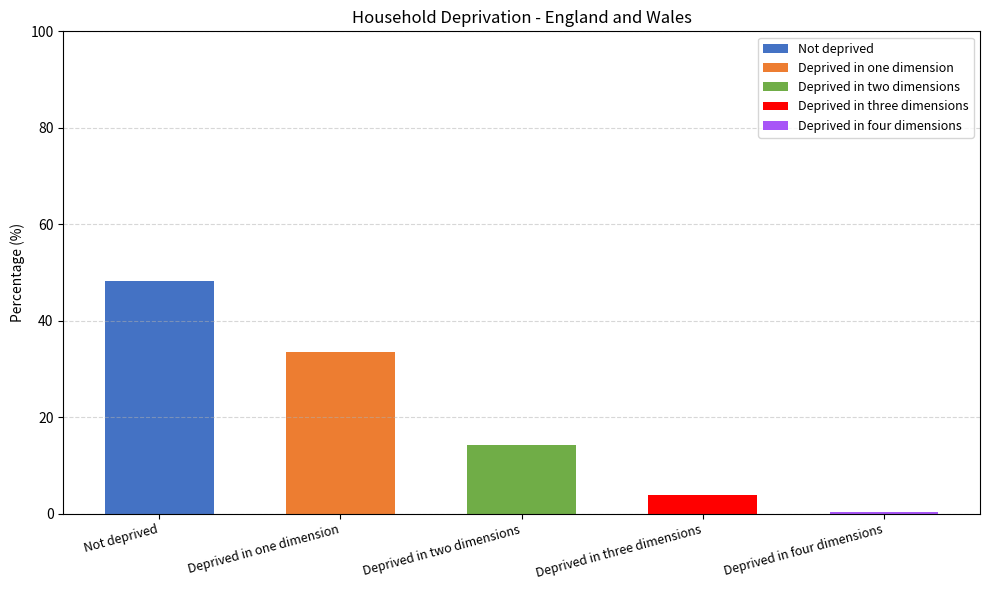

Count the number of categories in the chart.

5